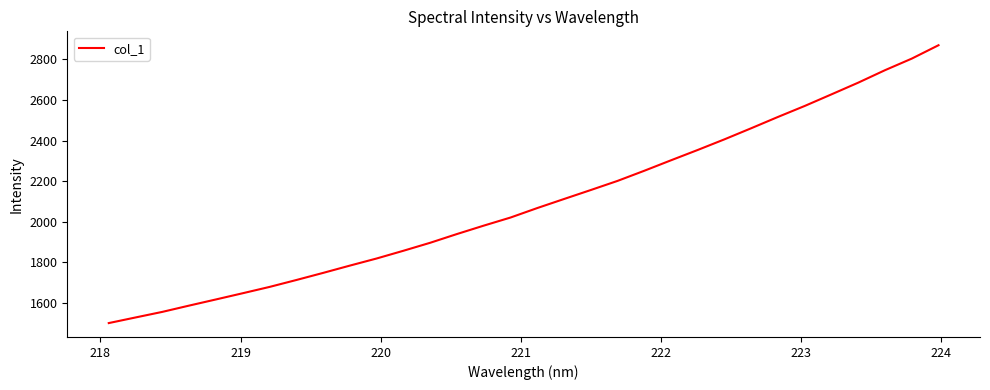

What is the difference between the maximum and minimum values?

1367.7